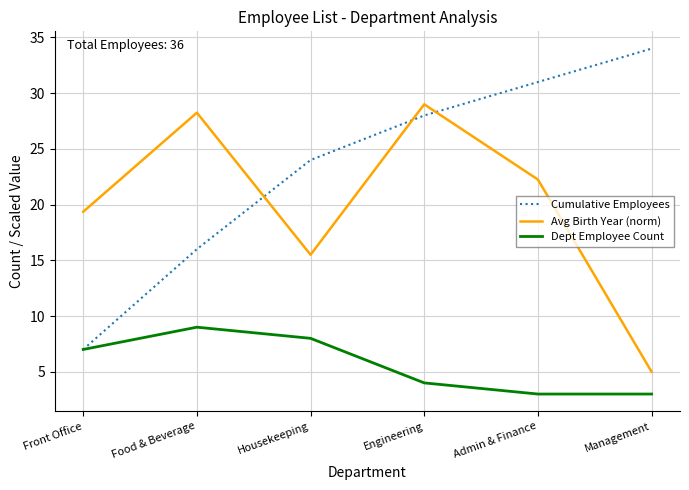

At which label is Avg Birth Year (norm) closest to 17?

Housekeeping